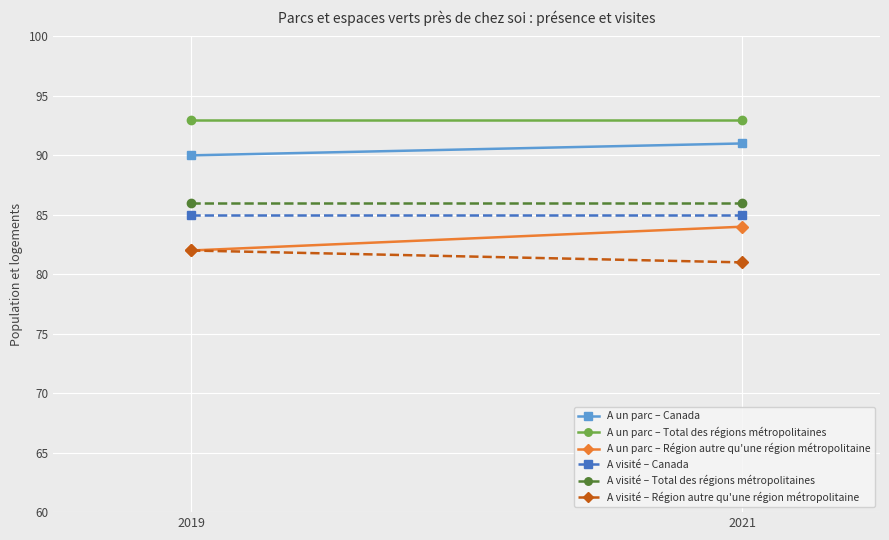

Which label corresponds to the largest value in the chart?

2019